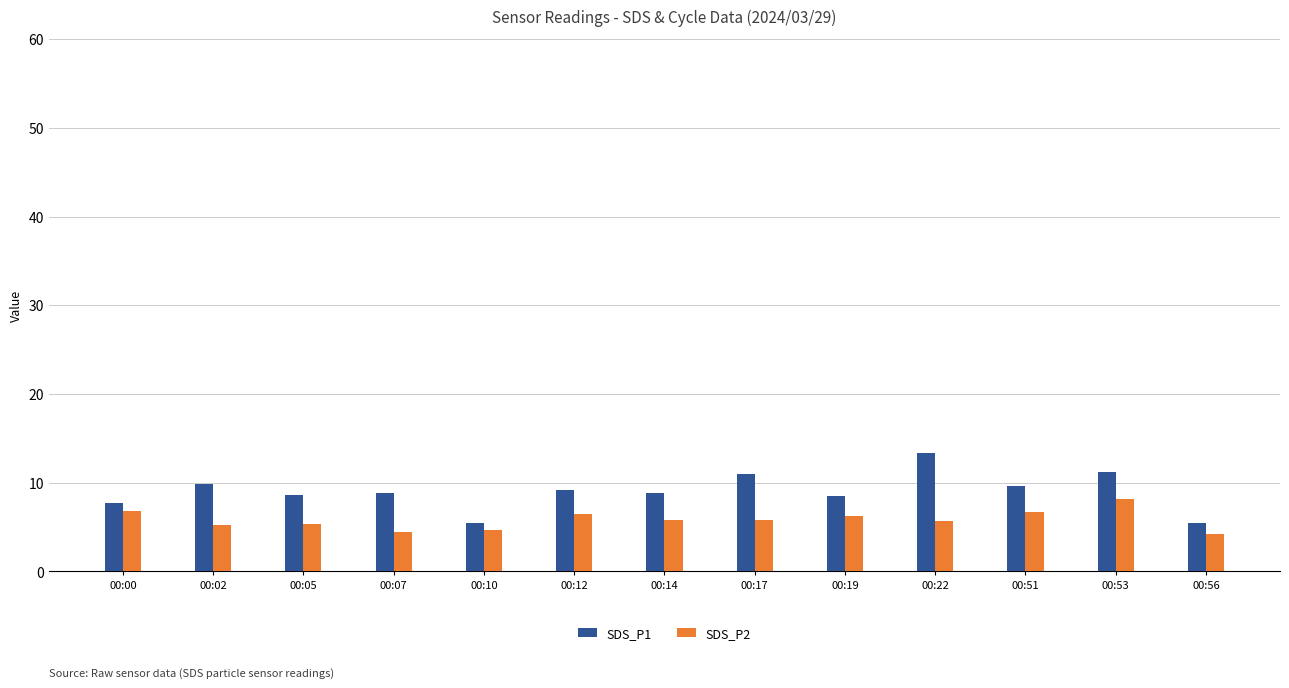

Which series has the widest spread of values?

SDS_P1